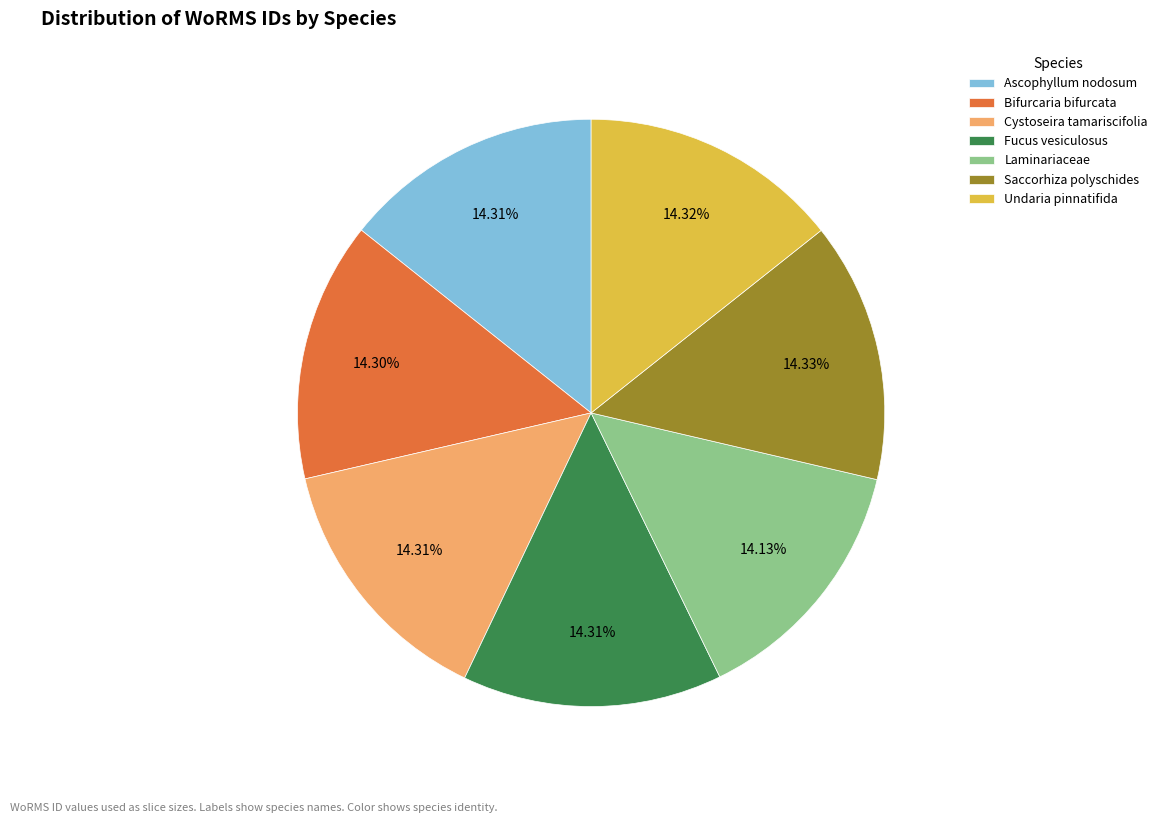

Does Cystoseira tamariscifolia account for over 50% of the chart?

No